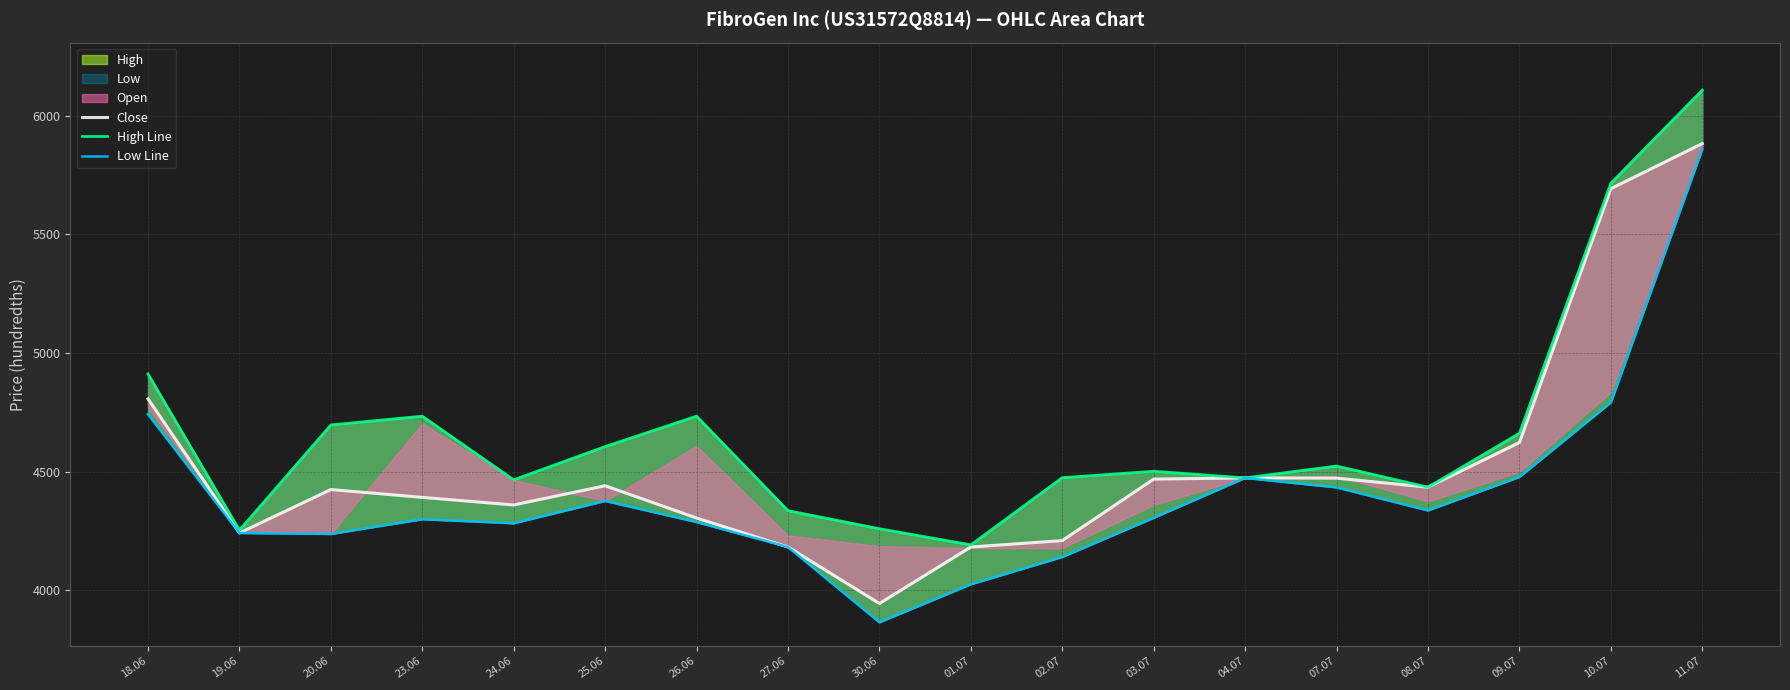

True or false: Close and High Line intersect in this chart.

False